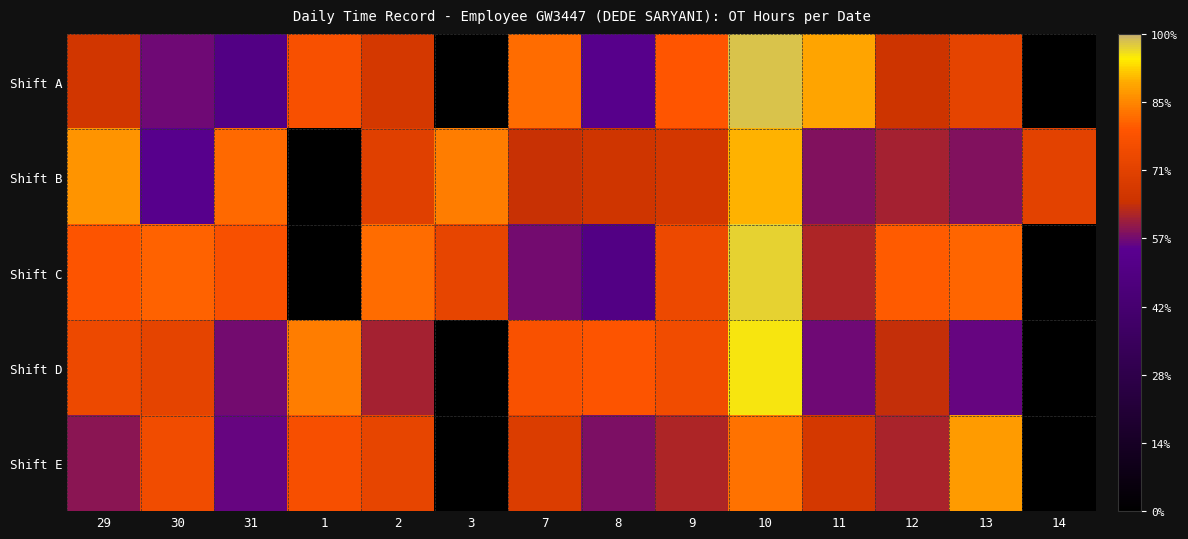

What is the total value across all series at 13?

49.9